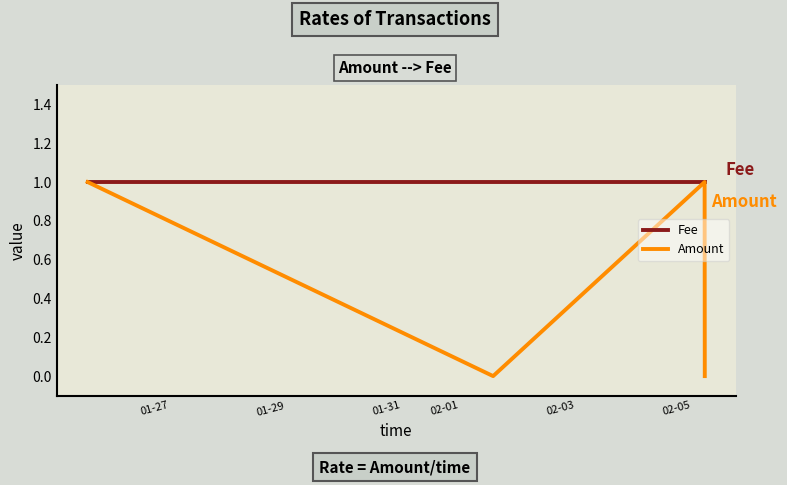

Rank the series by their average value, from lowest to highest.

Amount, Fee